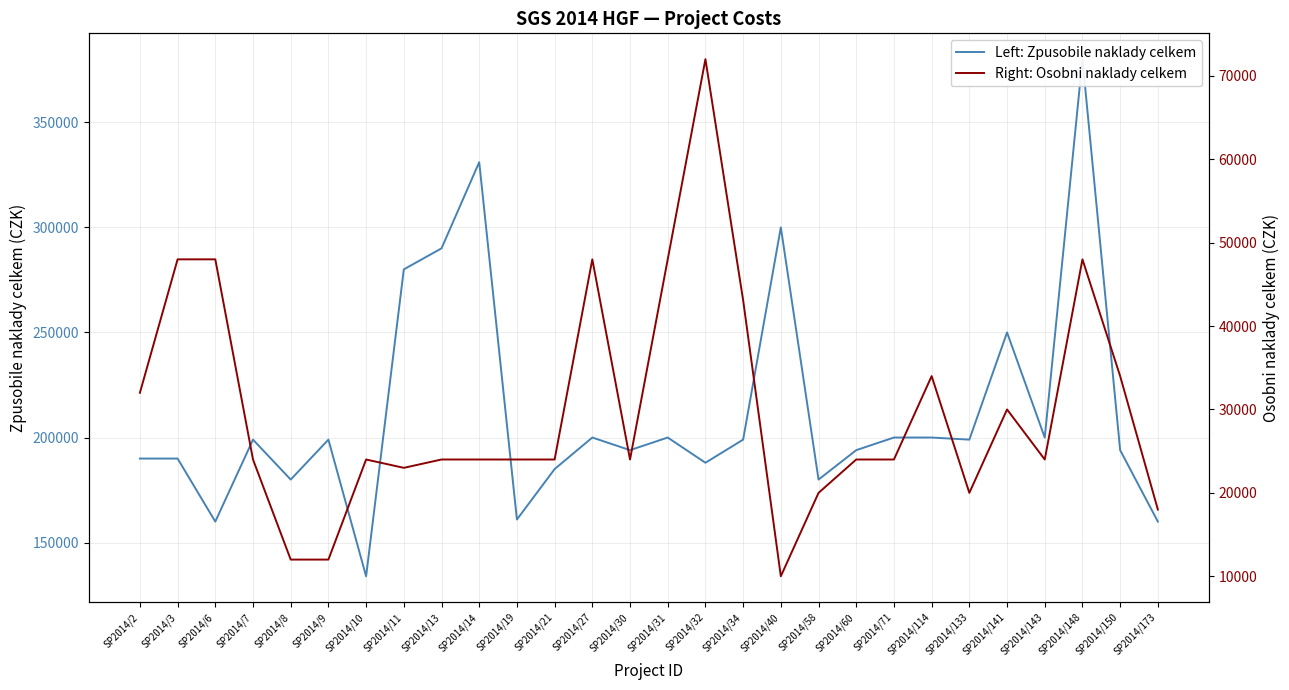

Which series has the largest total across all categories?

Left: Zpusobile naklady celkem